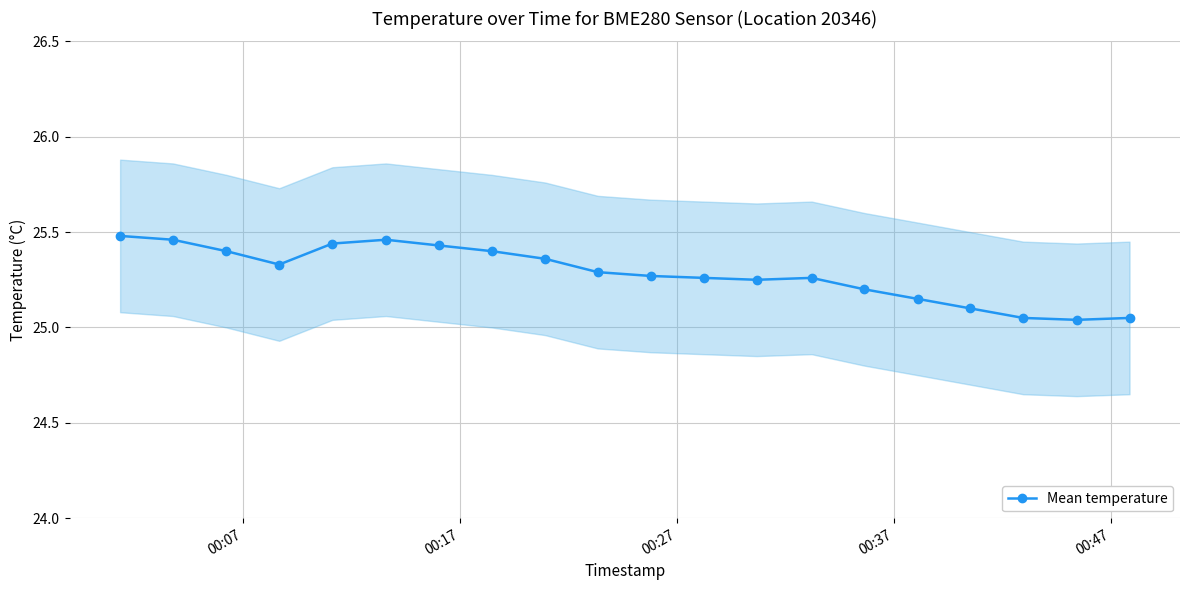

True or false: Mean temperature has more than 0 points higher than both neighbors.

True